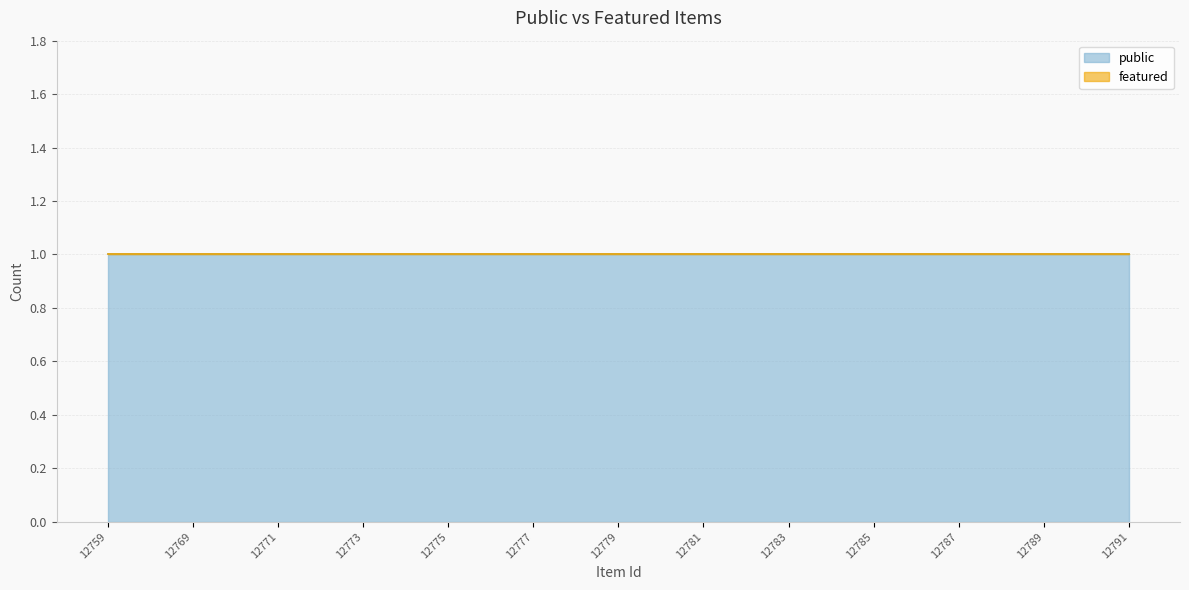

Reading left to right, extract all data points from this chart.

public: 1	1	1	1	1	1	1	1	1	1	1	1	1	1	1	1	1	1	1	1	1	1	1	1	1
featured: 0	0	0	0	0	0	0	0	0	0	0	0	0	0	0	0	0	0	0	0	0	0	0	0	0